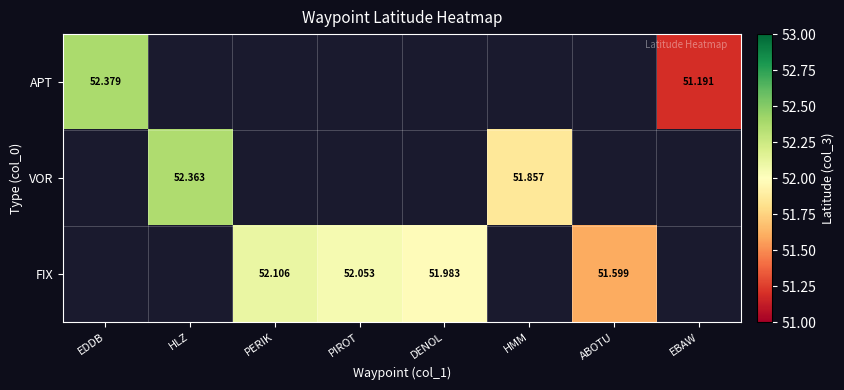

What is the difference between the maximum and minimum values in the APT series?

1.2